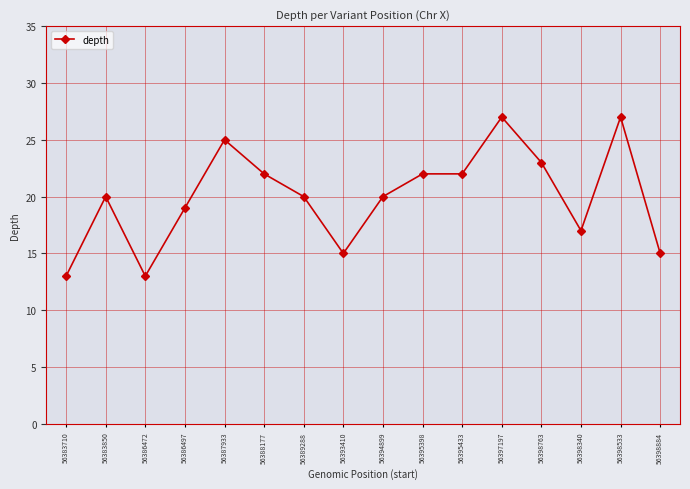

What is the difference between the maximum and minimum values?

14